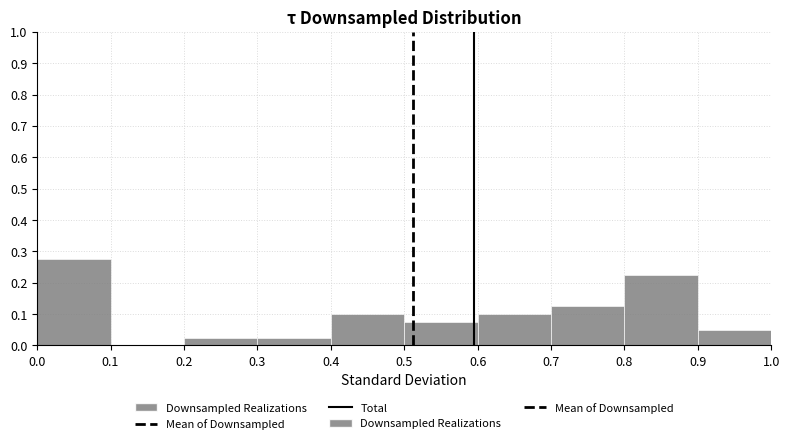

Reading left to right, transcribe this chart: for each bar, give the range it covers on the x-axis and its height. The values are not printed on the chart, so give them approximately, as read against the axis.

0.0 to 0.1: 0.28
0.1 to 0.2: 0
0.2 to 0.3: 0.03
0.3 to 0.4: 0.03
0.4 to 0.5: 0.10
0.5 to 0.6: 0.08
0.6 to 0.7: 0.10
0.7 to 0.8: 0.13
0.8 to 0.9: 0.23
0.9 to 1.0: 0.05